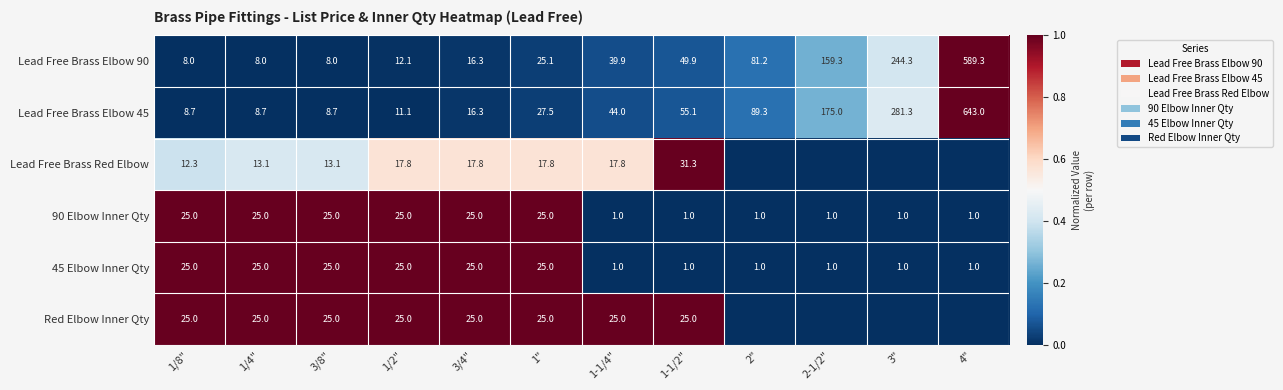

Which category has the highest value in the Lead Free Brass Elbow 90 series?

4"